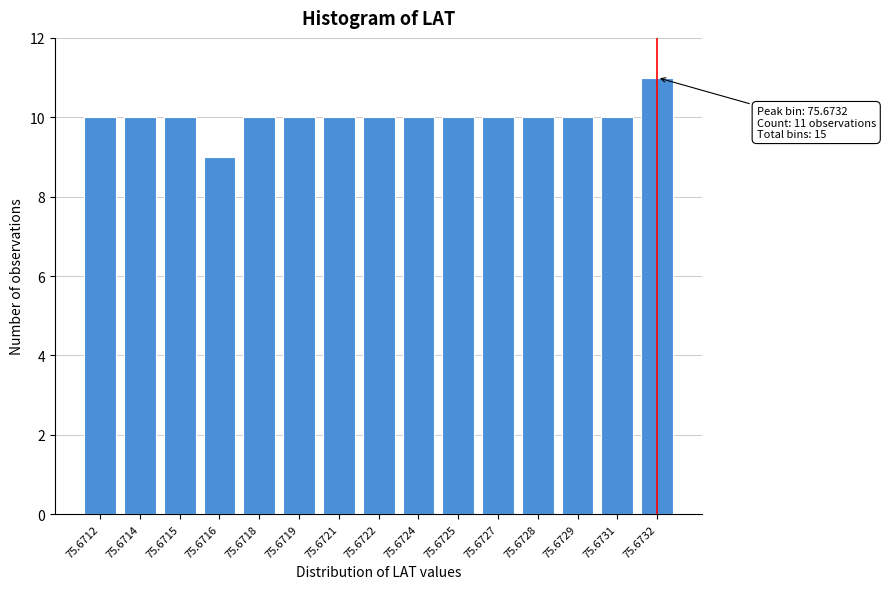

Reading left to right, extract all data points from this chart.

75.6712=10	75.6714=10	75.6715=10	75.6716=9	75.6718=10	75.6719=10	75.6721=10	75.6722=10	75.6724=10	75.6725=10	75.6727=10	75.6728=10	75.6729=10	75.6731=10	75.6732=11